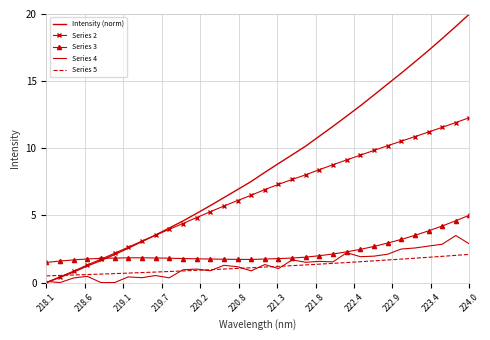

How many data points in Series 4 are above 1?

19